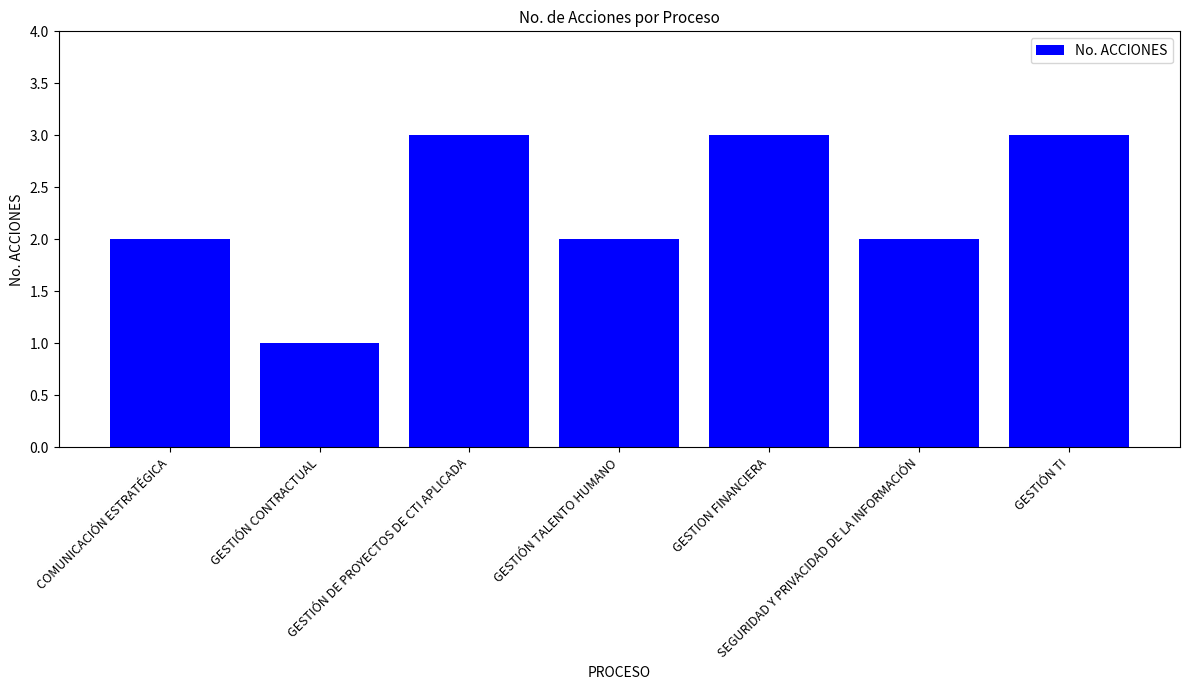

What is the change in value from COMUNICACIÓN ESTRATÉGICA to GESTIÓN DE PROYECTOS DE CTI APLICADA?

+1